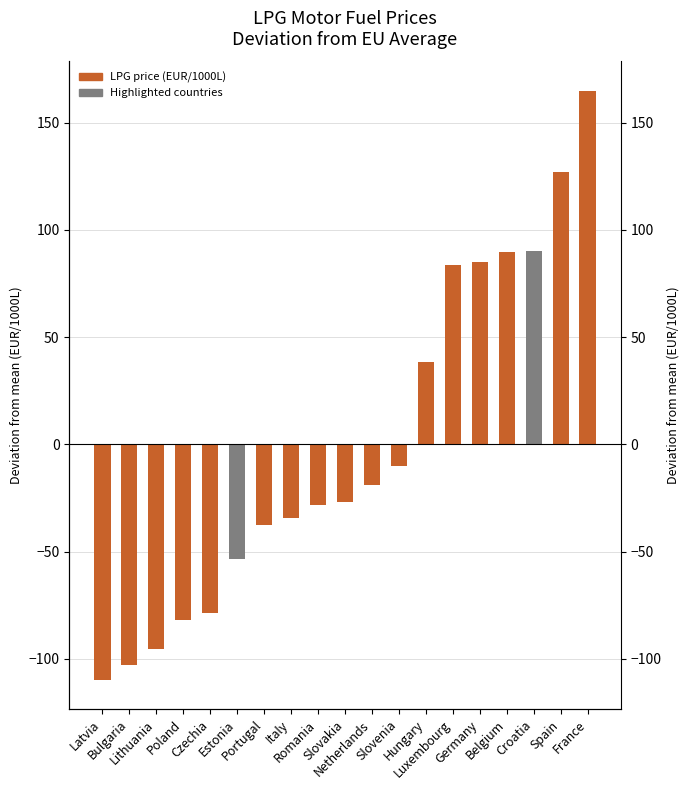

How many negative values are there?

12